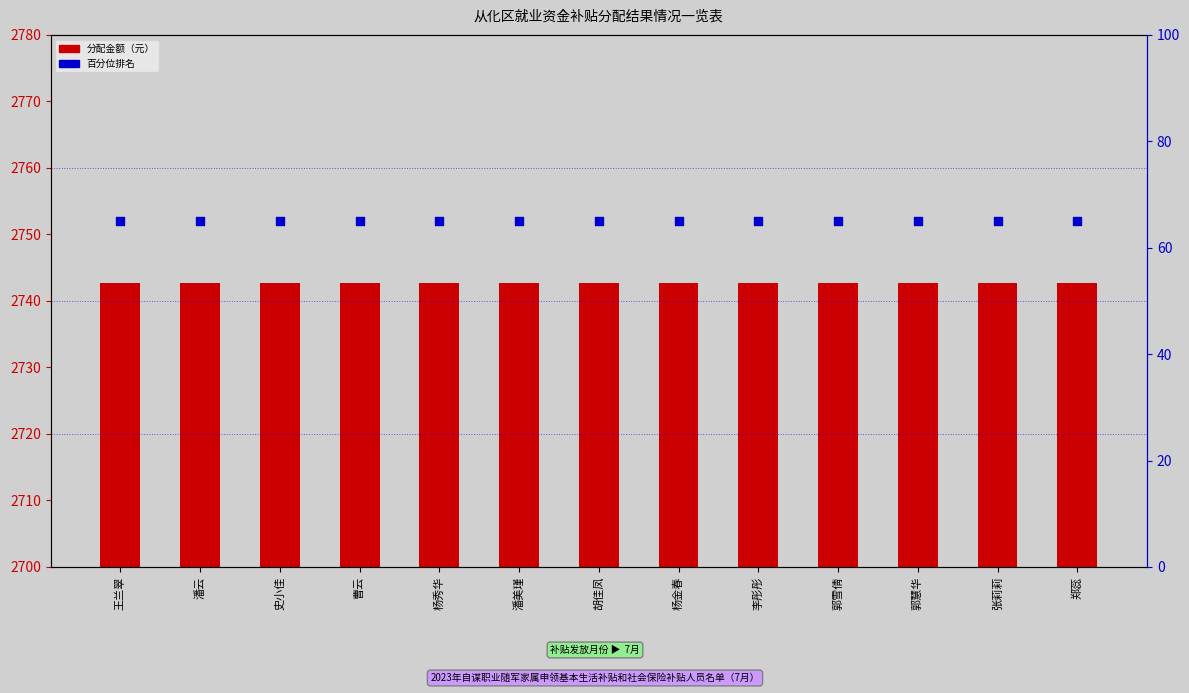

Is the value of 百分位排名 at 李彤彤 greater than the value of 分配金额 at 杨秀华?

No